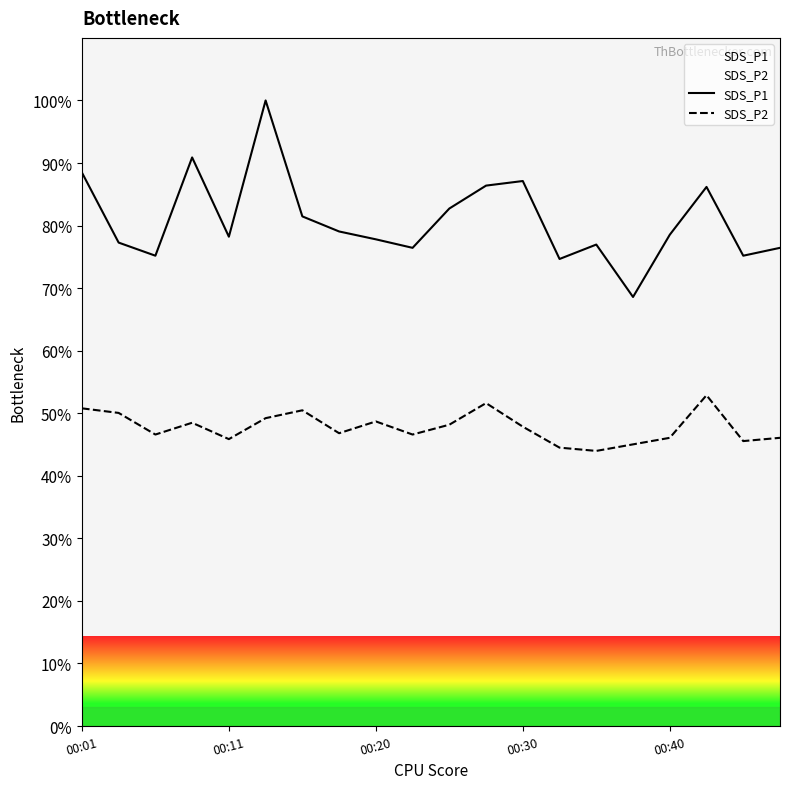

True or false: SDS_P1 and SDS_P2 intersect in this chart.

False